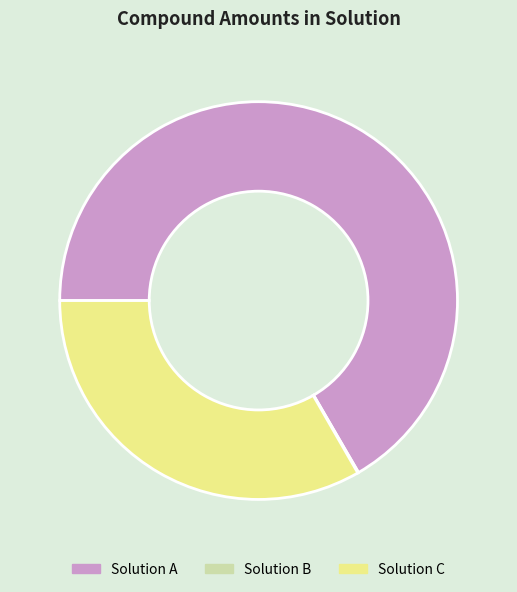

Which has a higher value, Solution C or Solution A?

Solution A